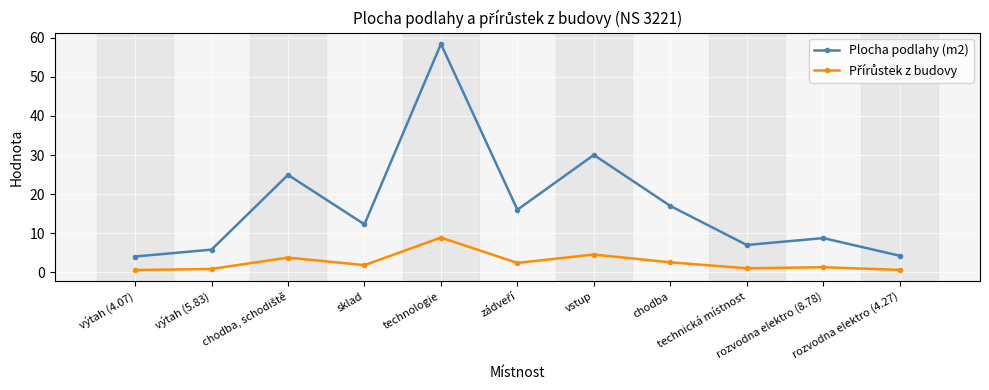

True or false: Plocha podlahy (m2) has a value of 4.3 at rozvodna elektro (4.27).

True